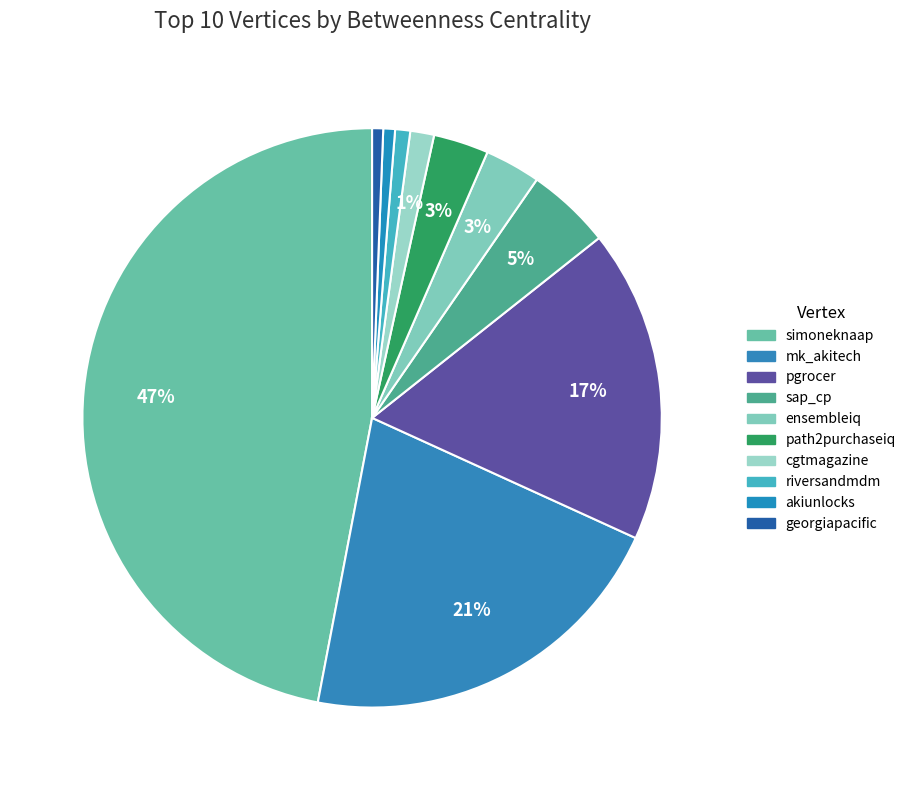

To the nearest percent, what portion does georgiapacific represent?

1%